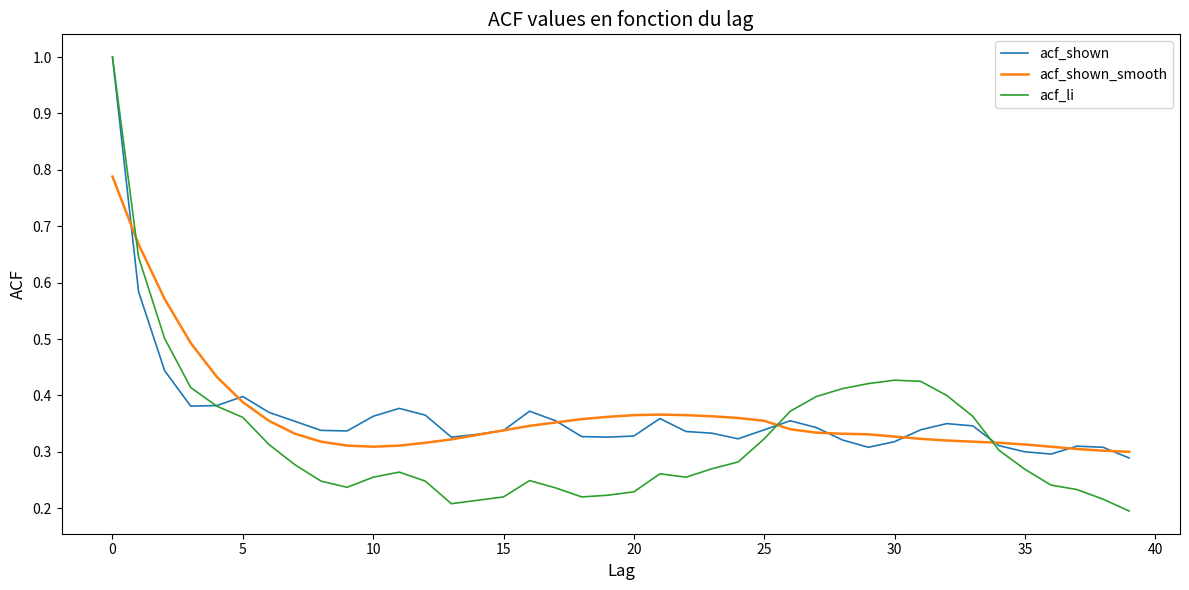

Which series has the widest spread of values?

acf_li